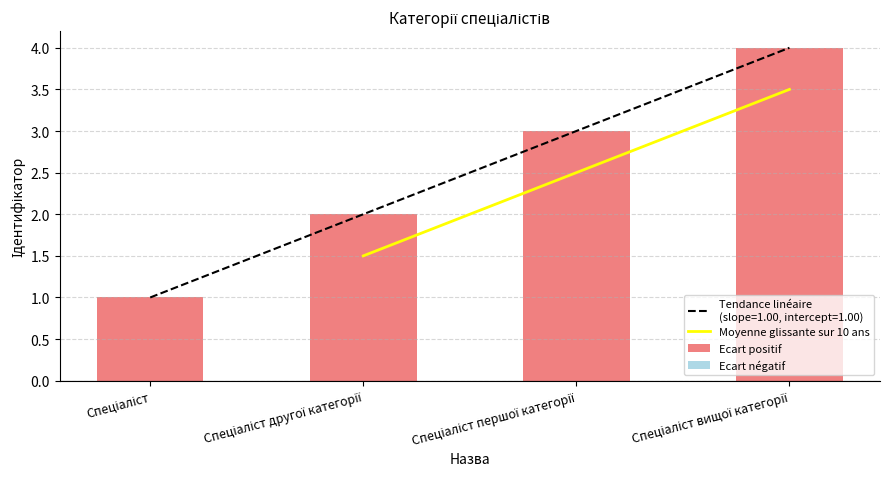

How many bars are there in total?

4